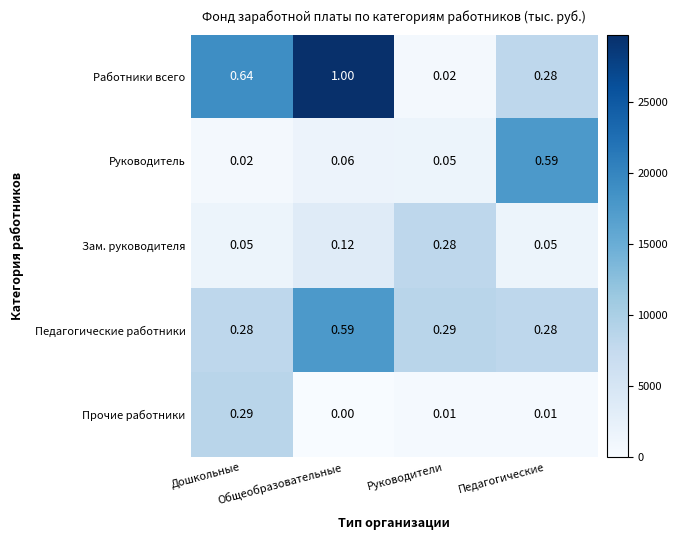

Which series has the largest total across all categories?

Работники всего